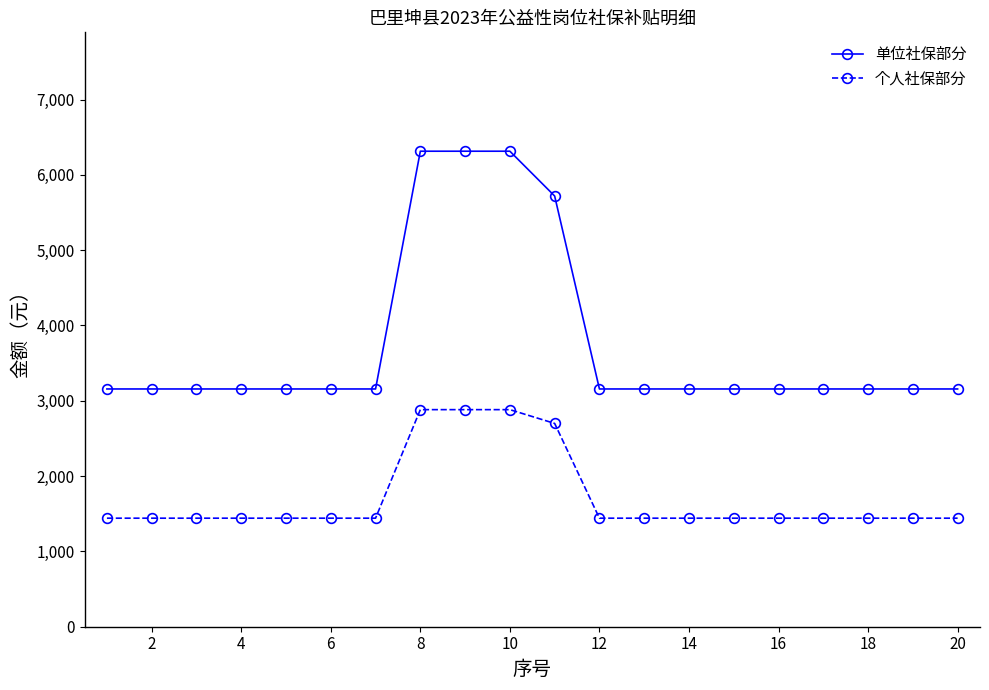

What is the lowest value of the 单位社保部分 series?

3156.8